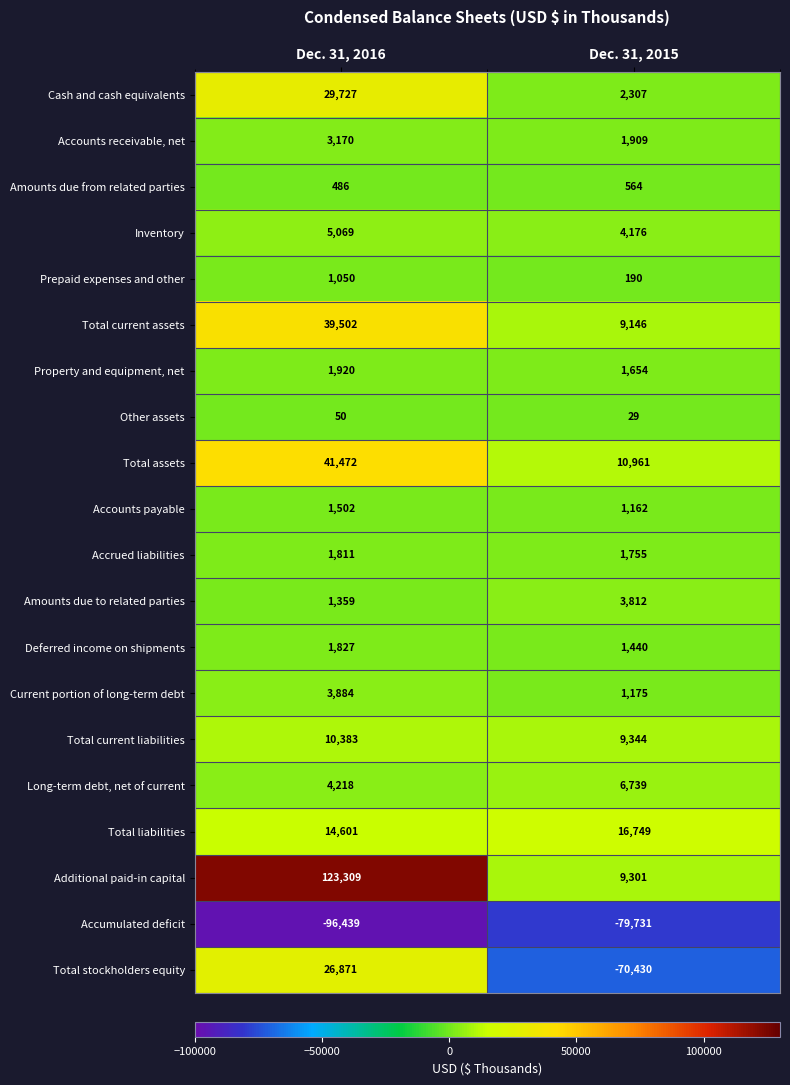

Is it true that Accounts payable equals 1502 at Dec. 31, 2016?

True